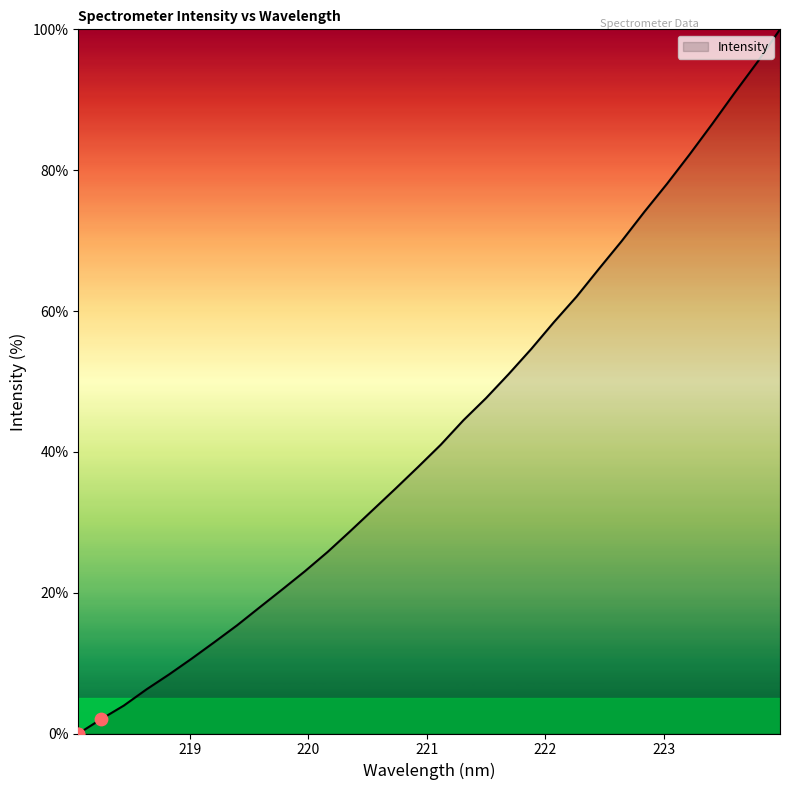

What is the maximum value shown in the chart?

100.0